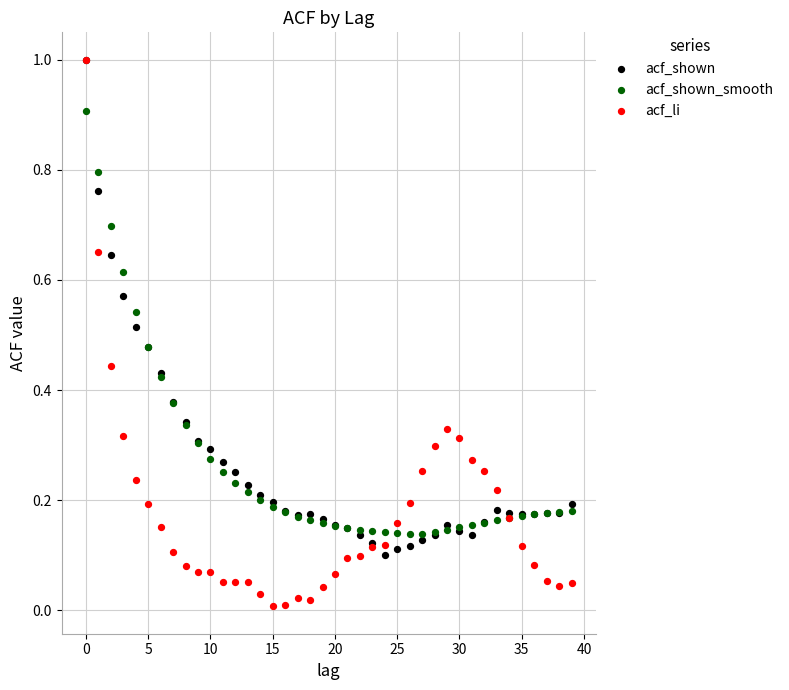

Which series has the largest Y range (max minus min)?

acf_li